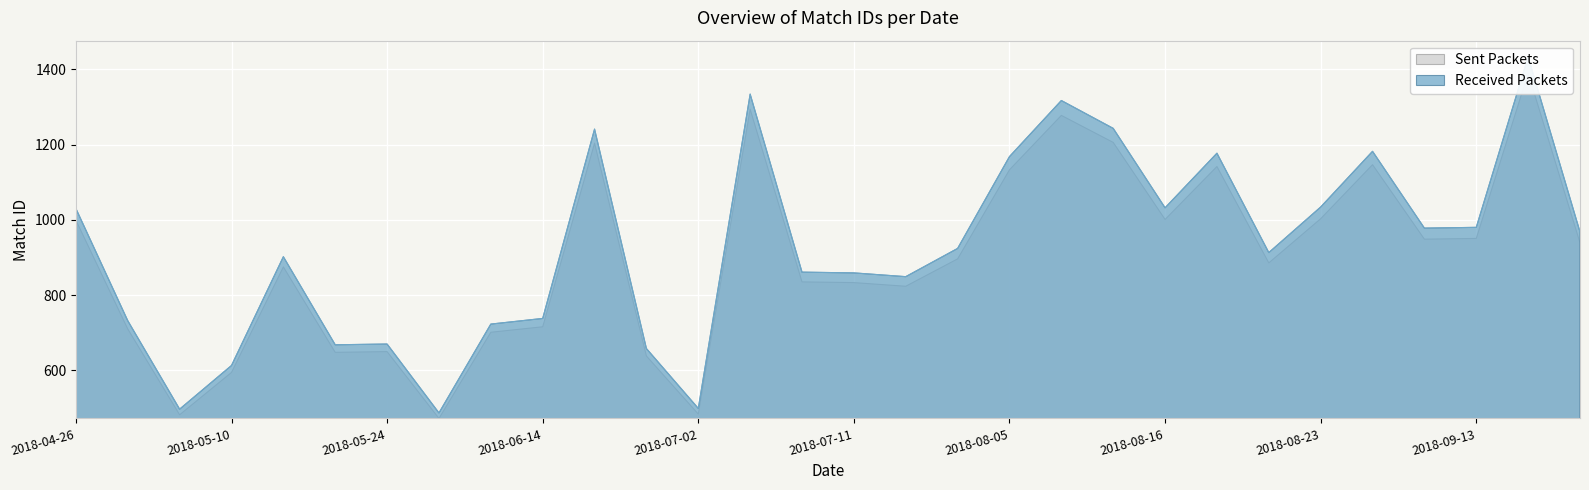

Reading right to left, list all the values displayed in this chart.

2018-09-27=968	2018-09-24=1433	2018-09-13=980	2018-09-06=978	2018-09-02=1182	2018-08-23=1034	2018-08-20=913	2018-08-19=1177	2018-08-16=1032	2018-08-13=1243	2018-08-09=1317	2018-08-05=1168	2018-07-30=924	2018-07-16=849	2018-07-11=859	2018-07-09=861	2018-07-05=1334	2018-07-02=499	2018-06-21=658	2018-06-18=1241	2018-06-14=738	2018-06-07=723	2018-06-04=487	2018-05-24=670	2018-05-17=668	2018-05-14=902	2018-05-10=613	2018-05-09=497	2018-05-03=732	2018-04-26=1030